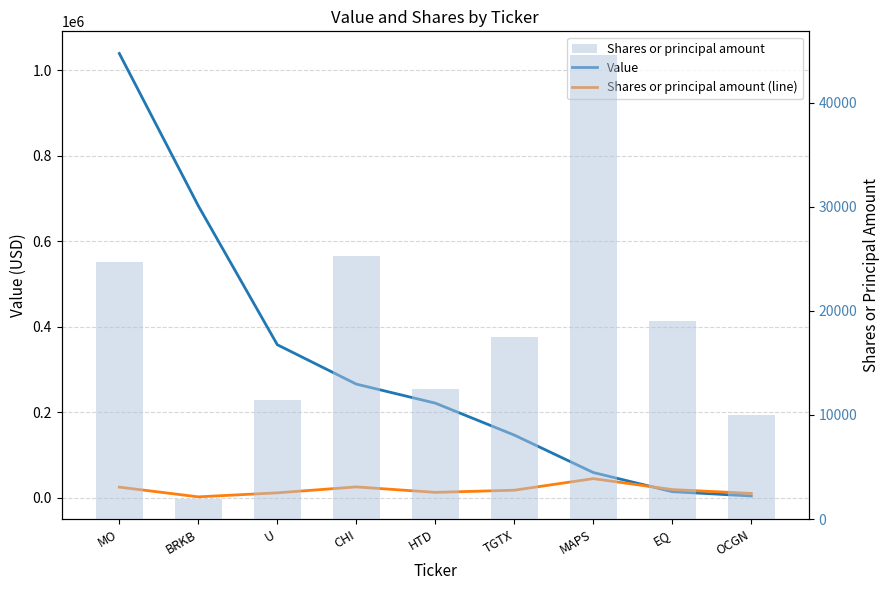

What is the maximum value shown in the chart?

1039602